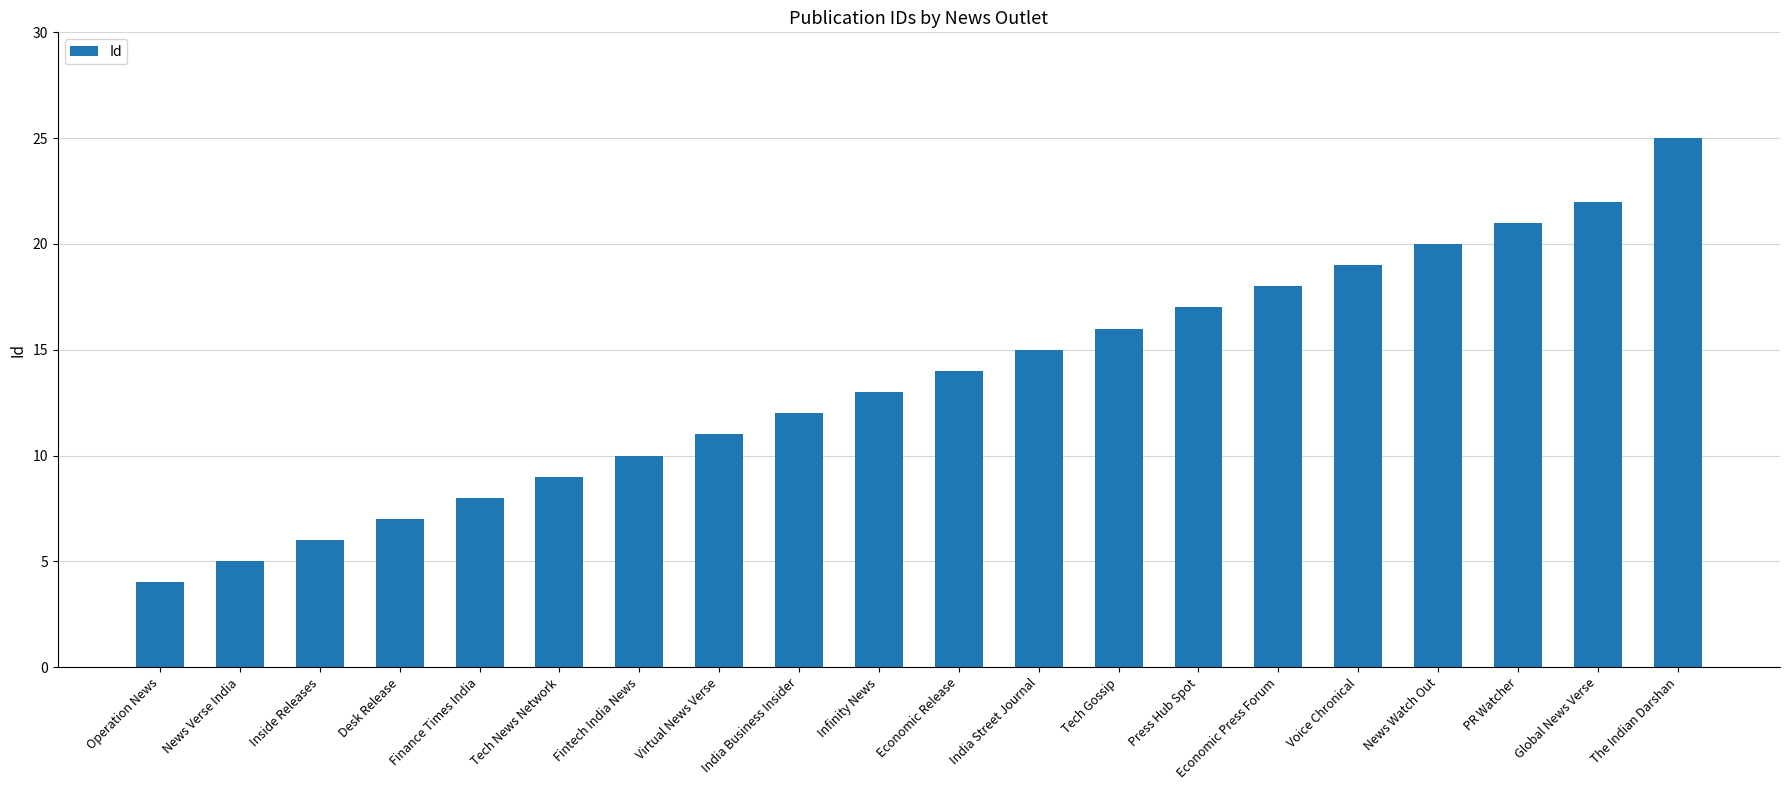

At which label is the value closest to 14?

Economic Release